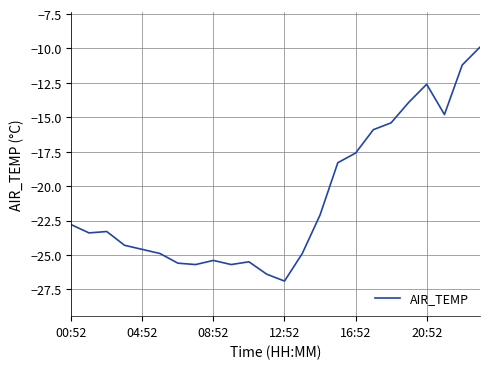

What is the difference between the maximum and minimum values?

17.0